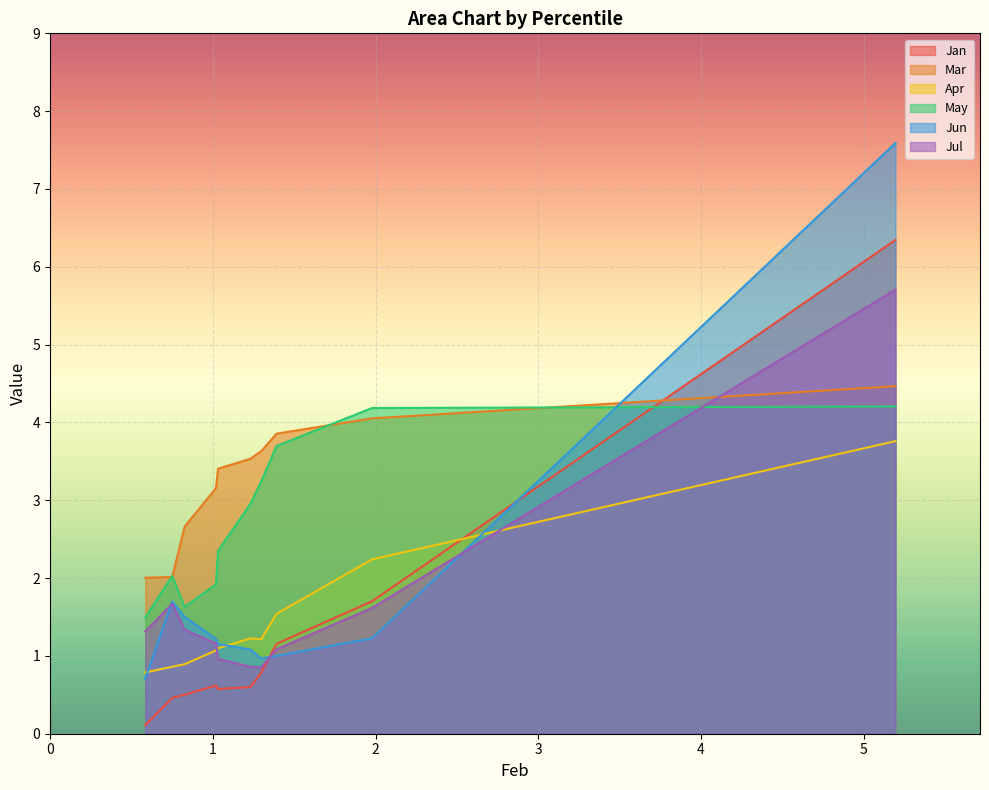

Is the value of May at pct85 greater than the value of Mar at pct35?

No